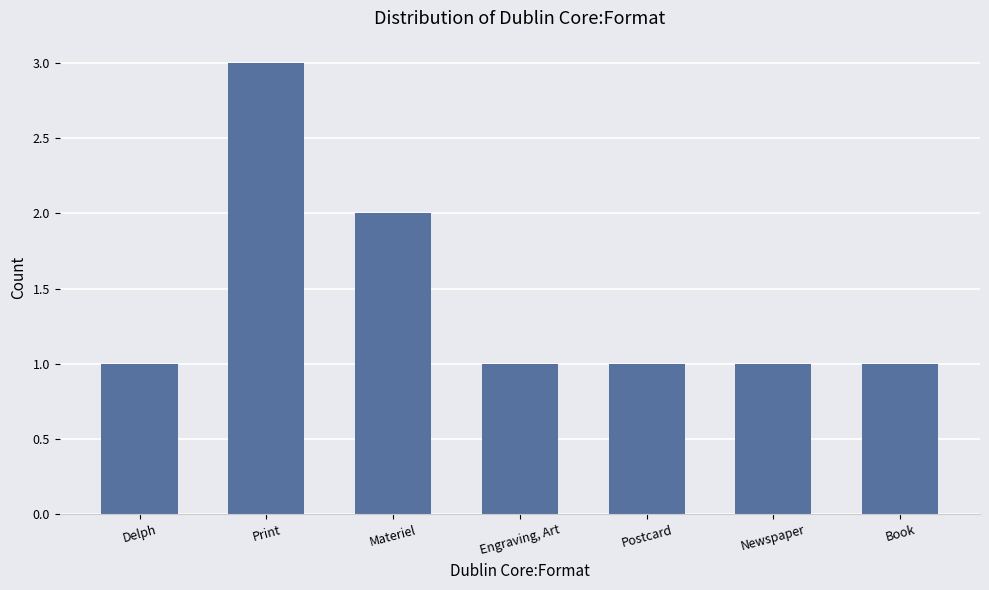

What is the value of the 5th bar from the left?

1